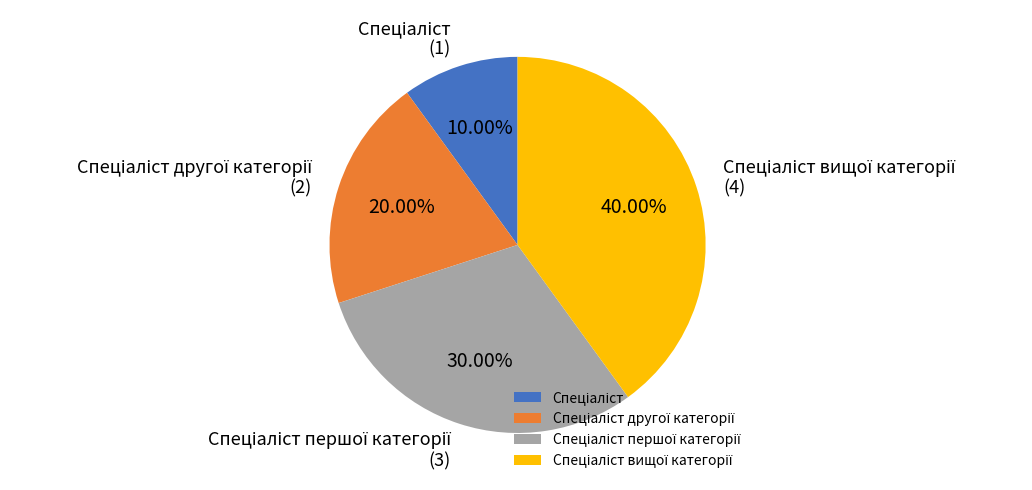

How many segments does this pie chart have?

4